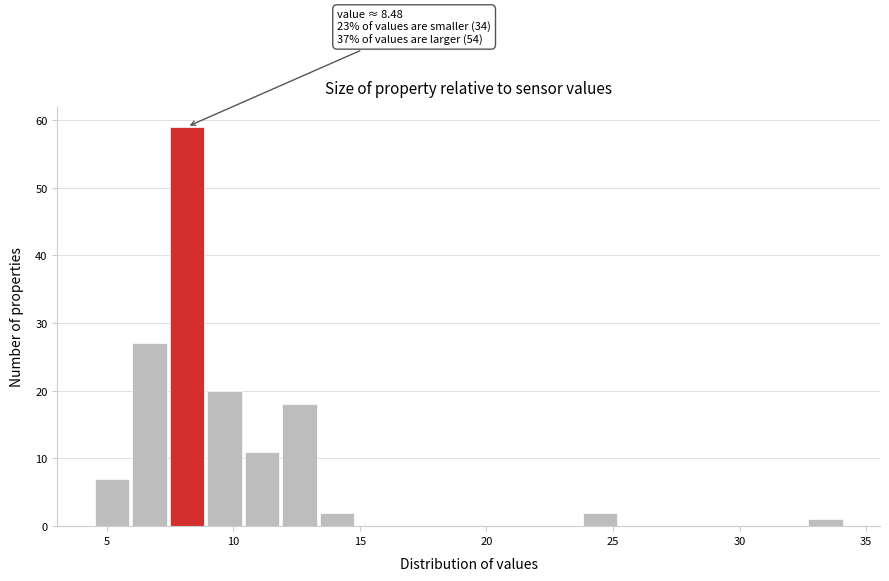

Around what value on the x-axis is the tallest bar? Give the approximate position of its centre, as read against the axis.

8.0